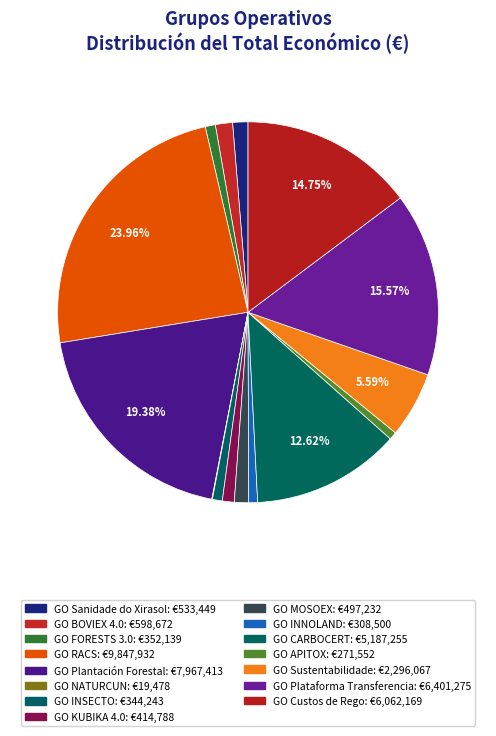

How many segments does this pie chart have?

15